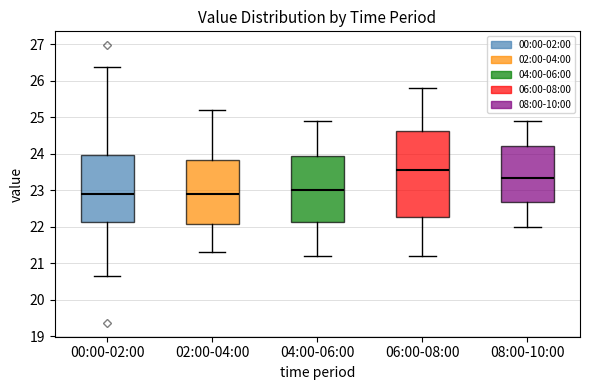

Which box's median line is the highest?

06:00-08:00